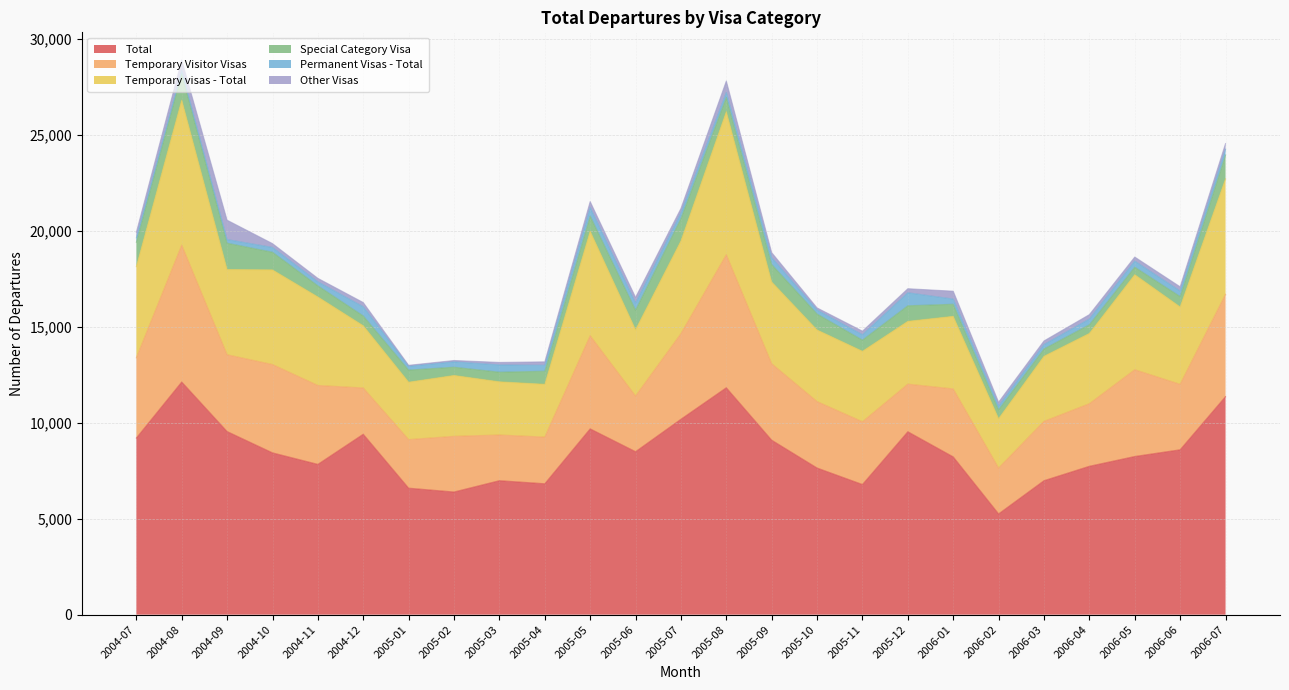

What is the approximate value of Temporary Visitor Visas at 2006-05, to the nearest 10?

4520